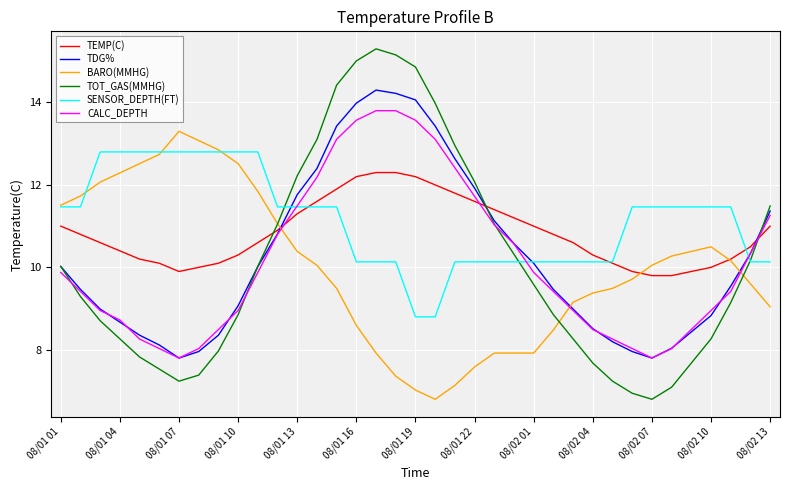

True or false: TOT_GAS(MMHG) and TEMP(C) cross at least once.

True